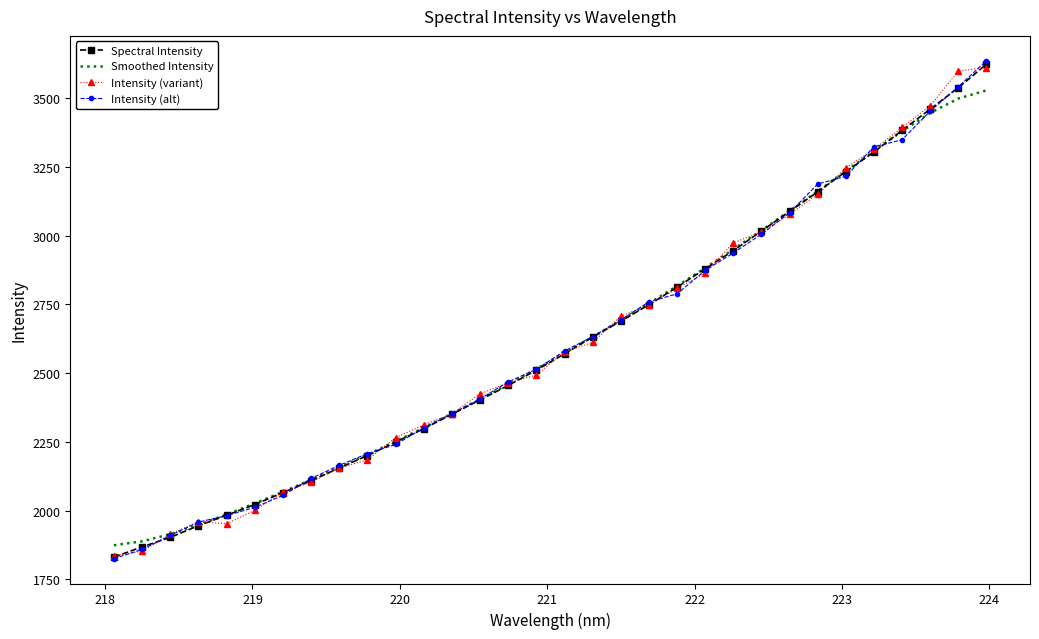

What is the smallest value displayed?

1825.6